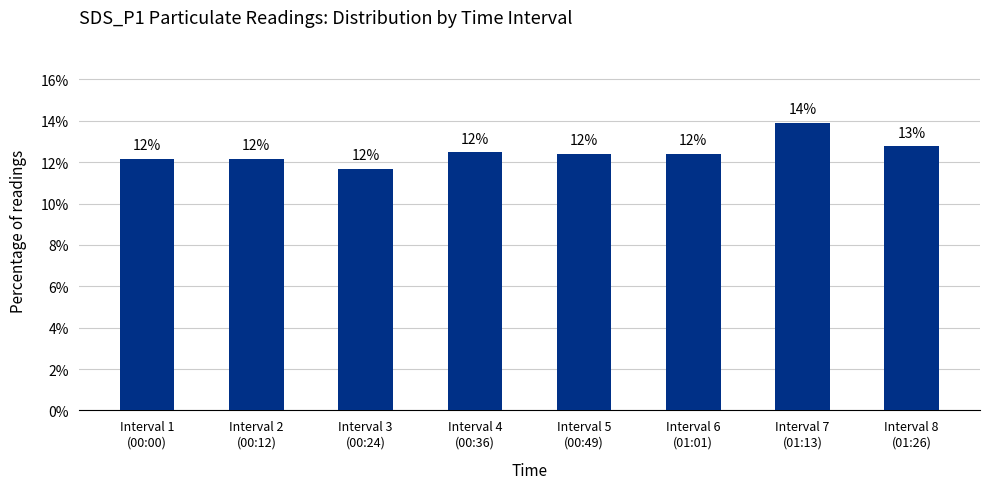

List the labels in order of value, largest first.

Interval 7
(01:13), Interval 8
(01:26), Interval 4
(00:36), Interval 5
(00:49), Interval 6
(01:01), Interval 1
(00:00), Interval 2
(00:12), Interval 3
(00:24)